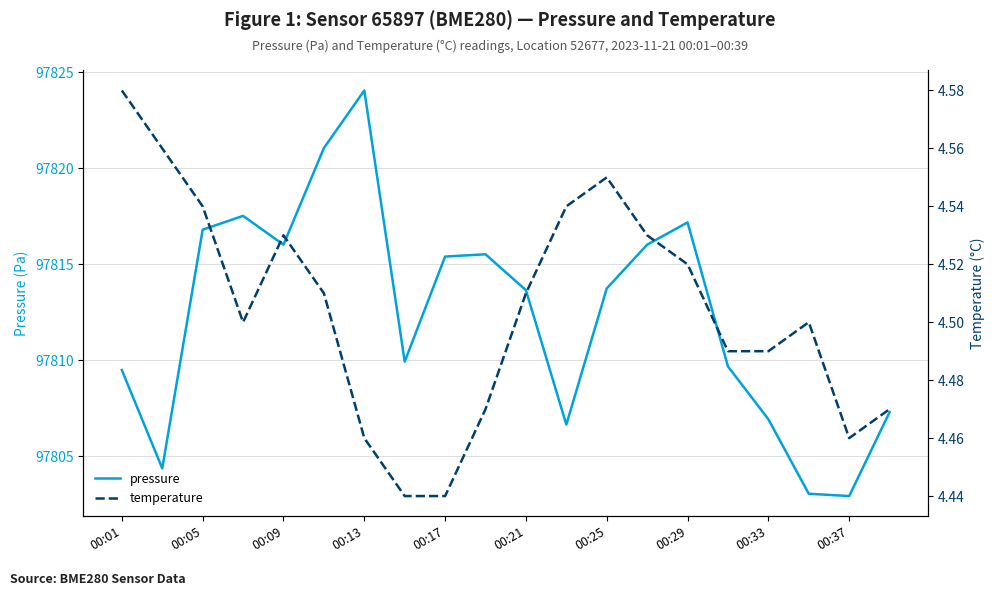

Is it true that pressure equals 26108.0 at 00:13?

False